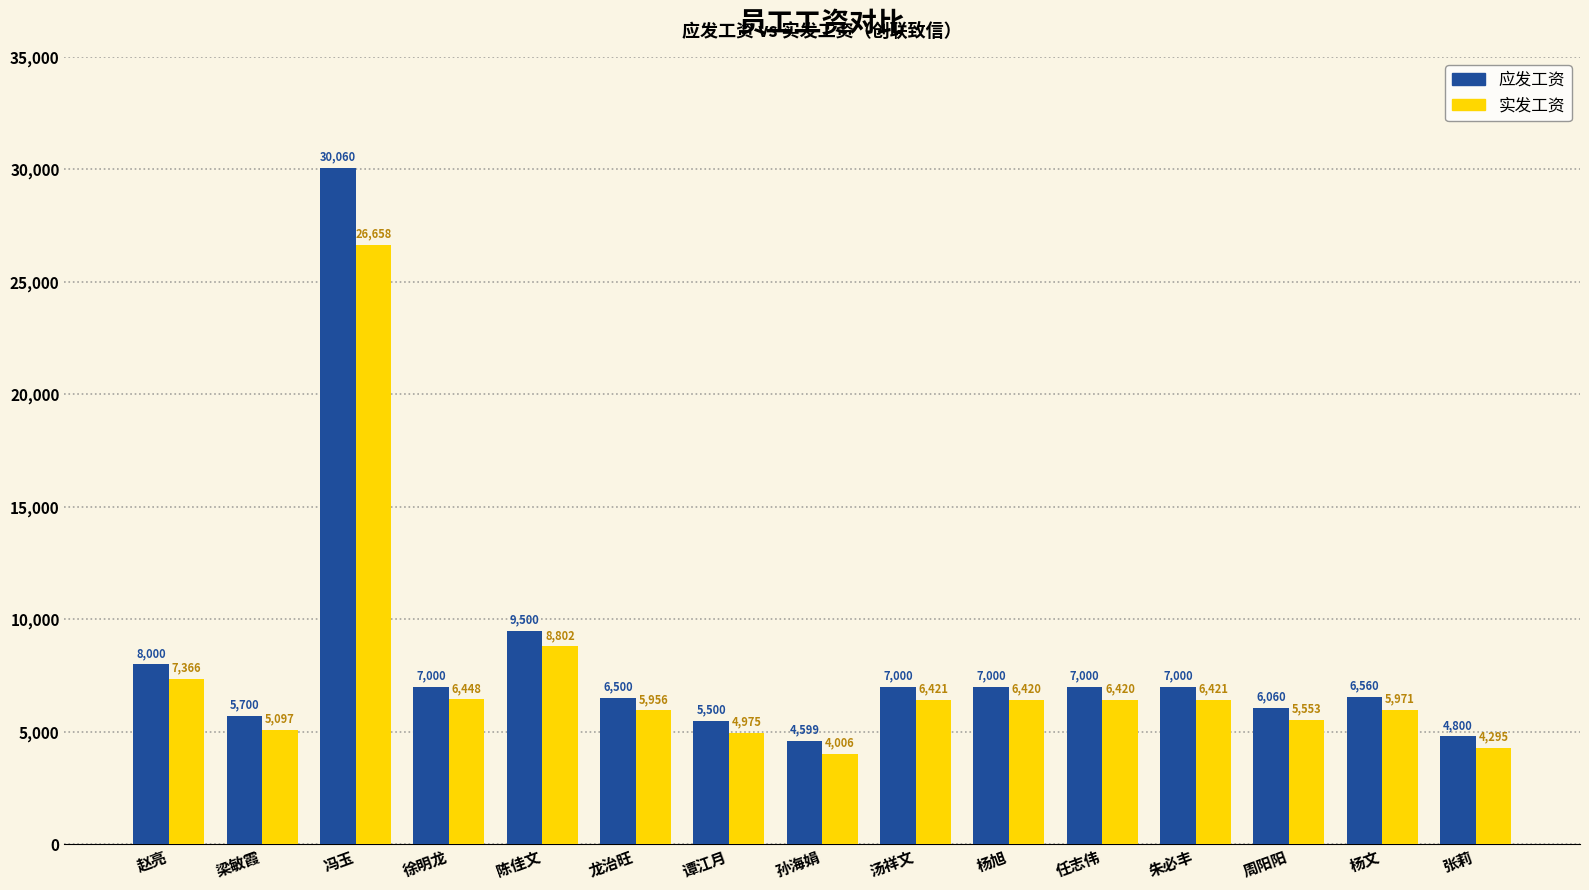

What is the approximate value of 实发工资 at 孙海娟?

4005.8